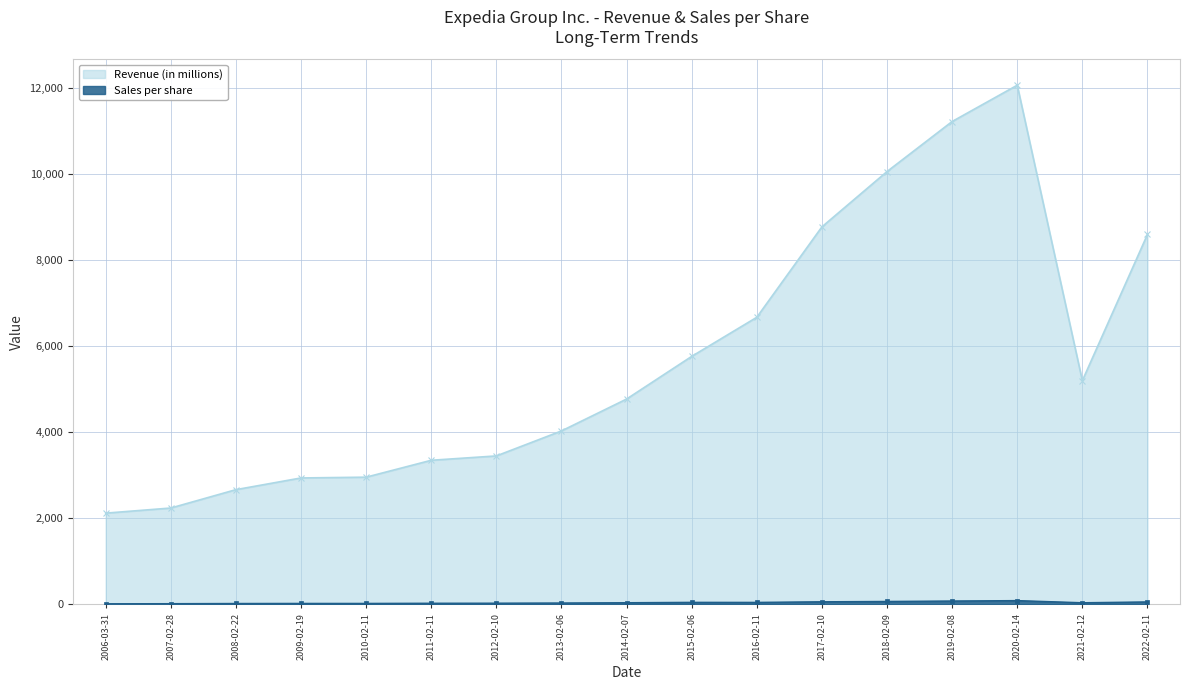

What is the difference between the Sales per share values at 2014-02-07 and 2016-02-11?

7.5